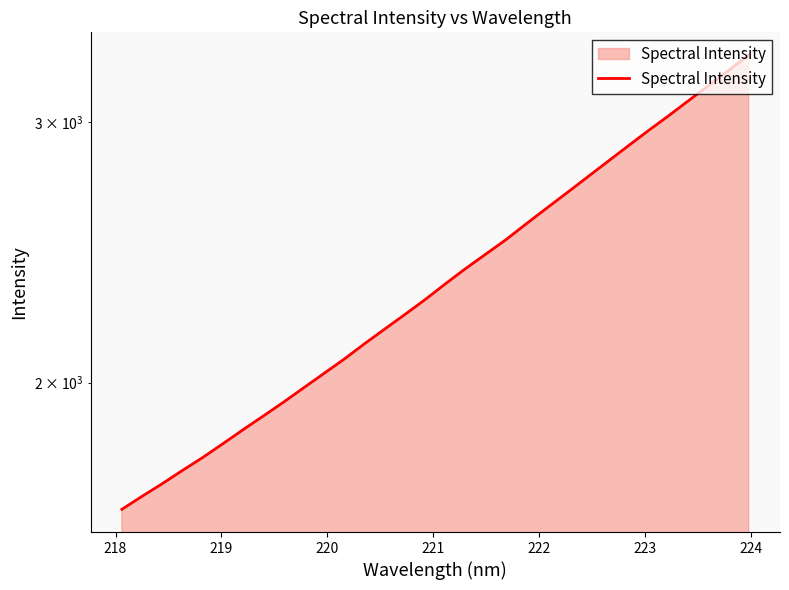

Reading right to left, what are all the values shown in this chart?

3332.1	3252.6	3176.2	3102.0	3028.8	2959.7	2889.9	2821.1	2754.0	2688.2	2624.9	2562.3	2500.0	2444.2	2389.8	2333.8	2277.1	2224.9	2174.9	2125.6	2075.6	2029.7	1985.0	1940.9	1899.5	1859.4	1819.1	1780.3	1744.9	1709.1	1675.8	1642.1